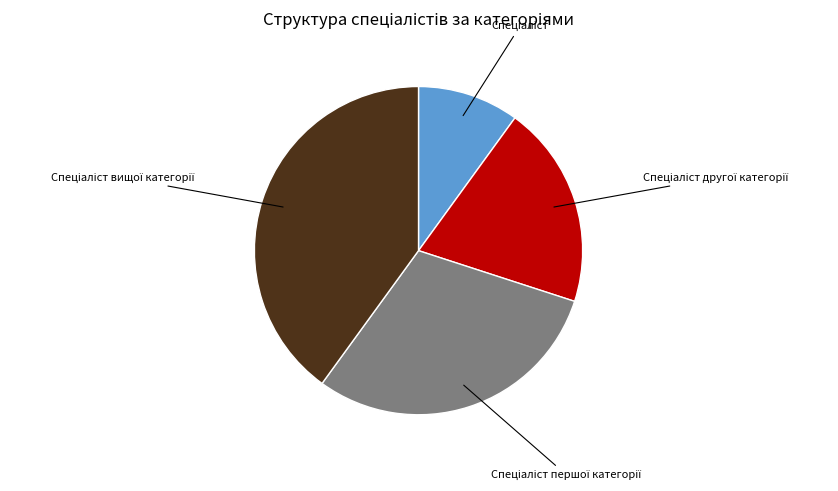

Is there a majority slice in this chart?

No